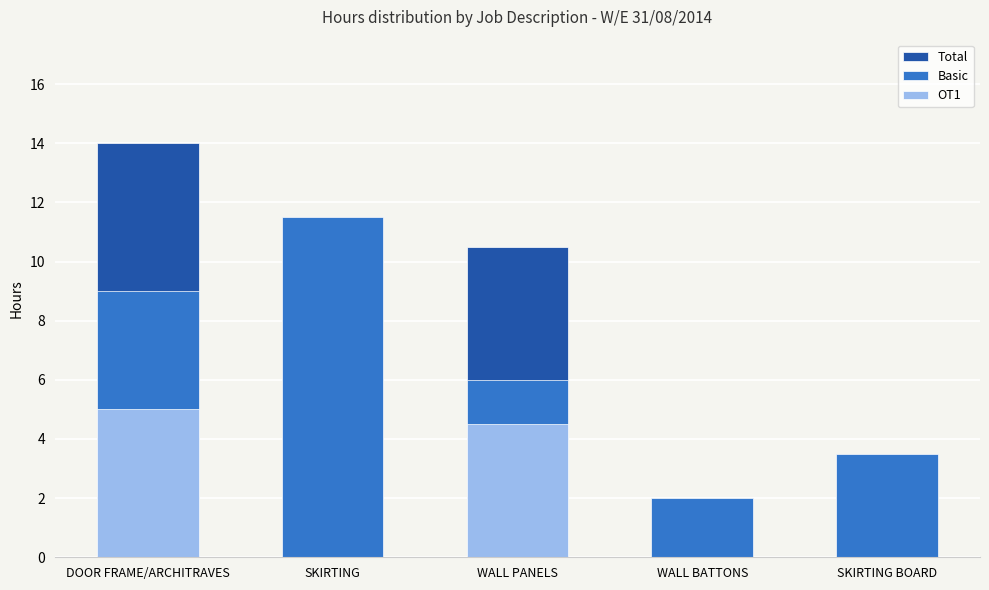

True or false: Total has a value of 6.8 at WALL PANELS.

False